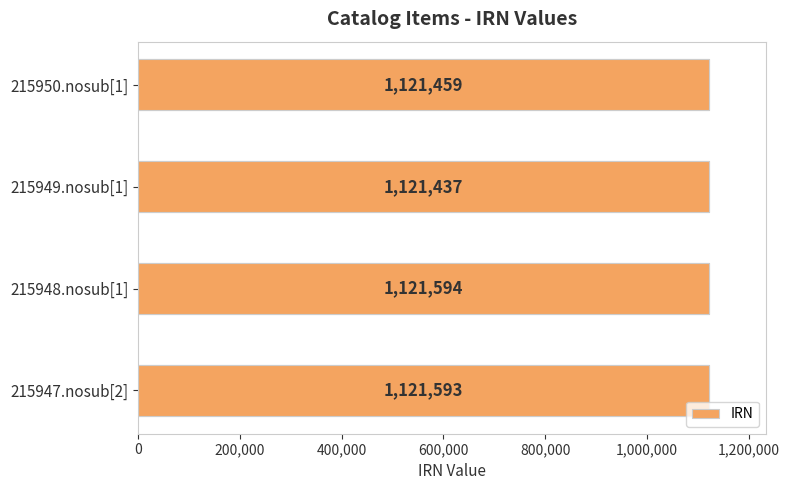

The value at 215947.nosub[2] is 2012711. True or false?

False